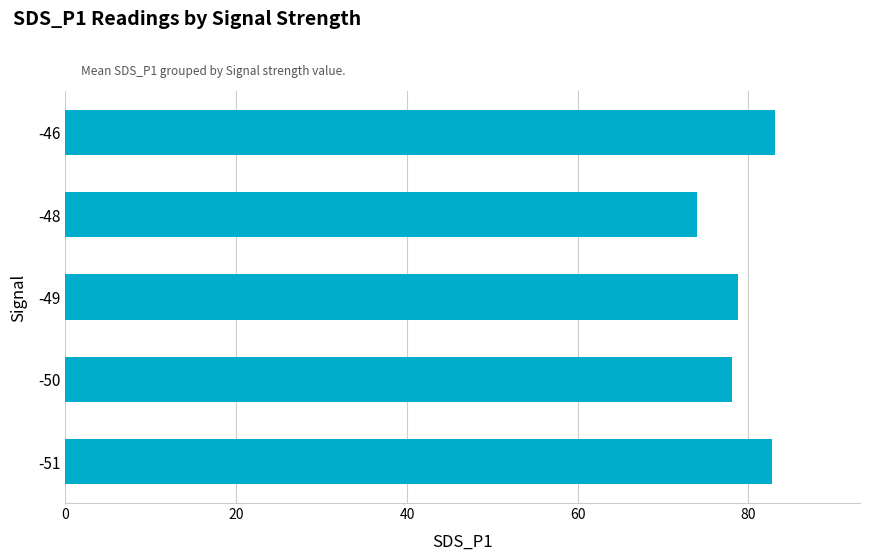

Between -48 and -51, which is larger?

-51